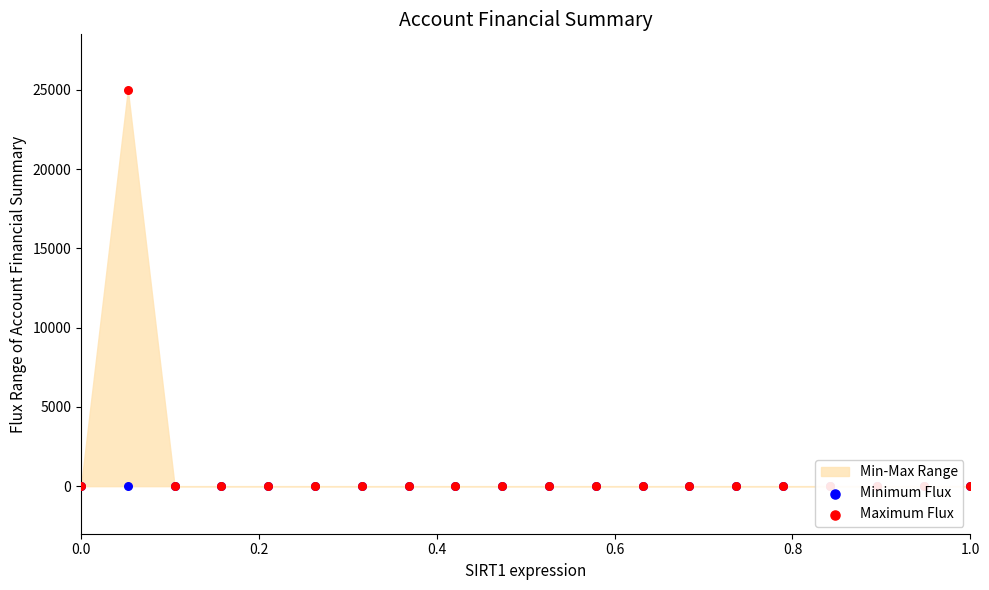

Which series has the largest total across all categories?

Maximum Flux